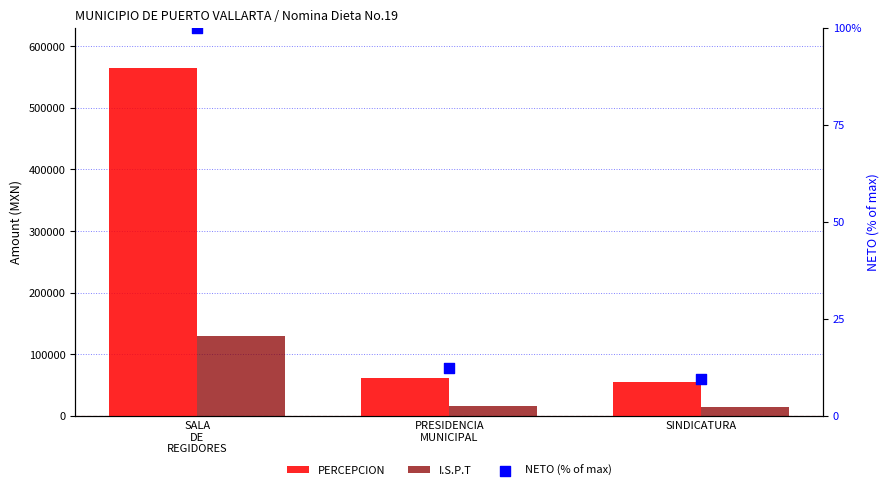

At which category is the sum across all series the highest?

SALA
DE
REGIDORES